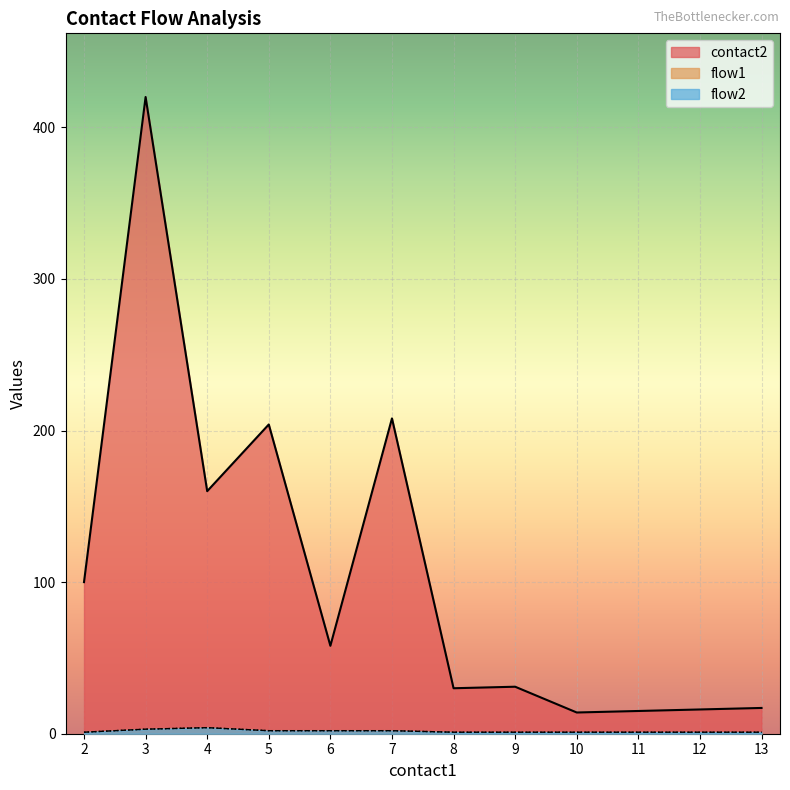

Which series has the largest range (max minus min)?

contact2